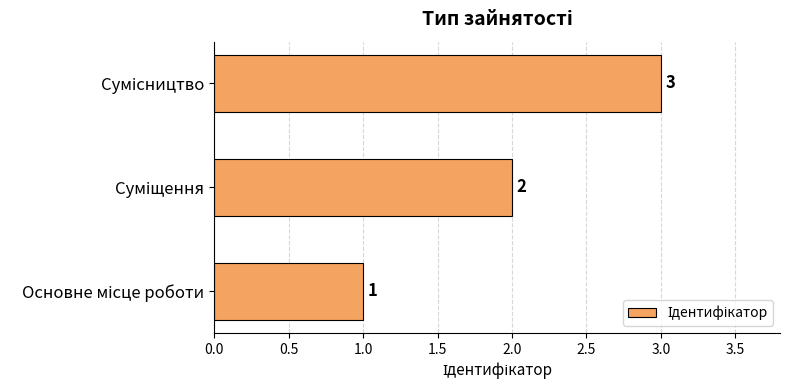

What is the maximum value shown in the chart?

3